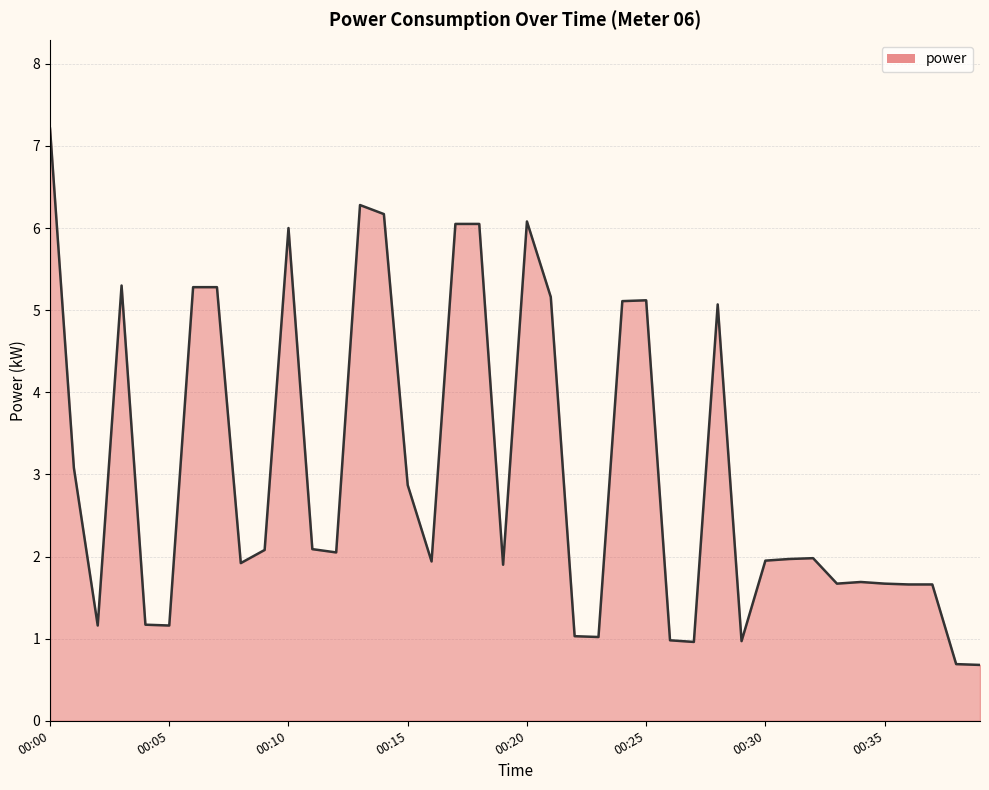

What is the minimum value shown in the chart?

0.7